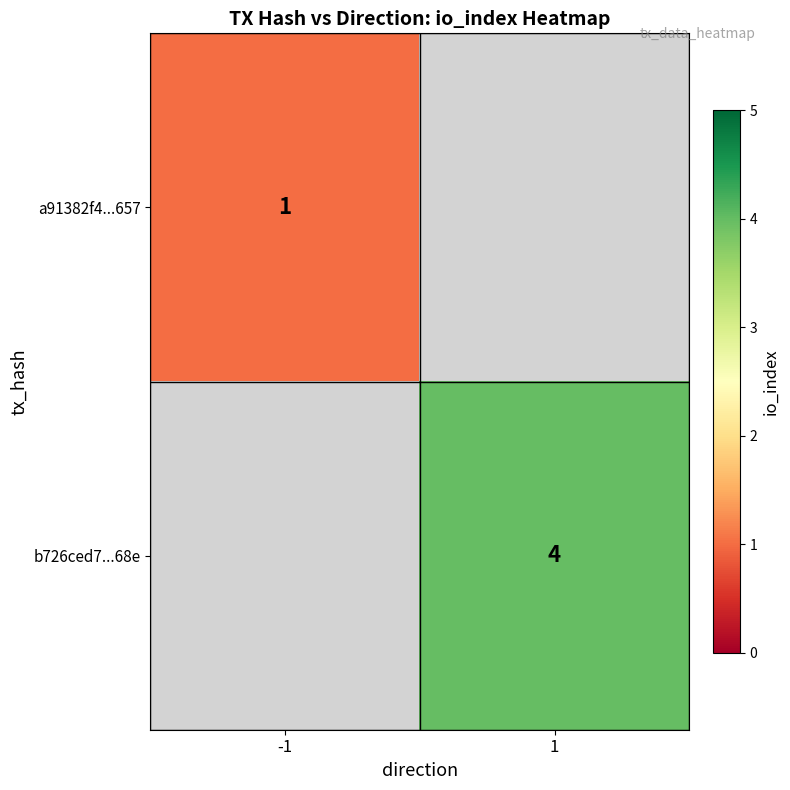

The value of a91382f4...657 at -1 is 1. True or false?

True